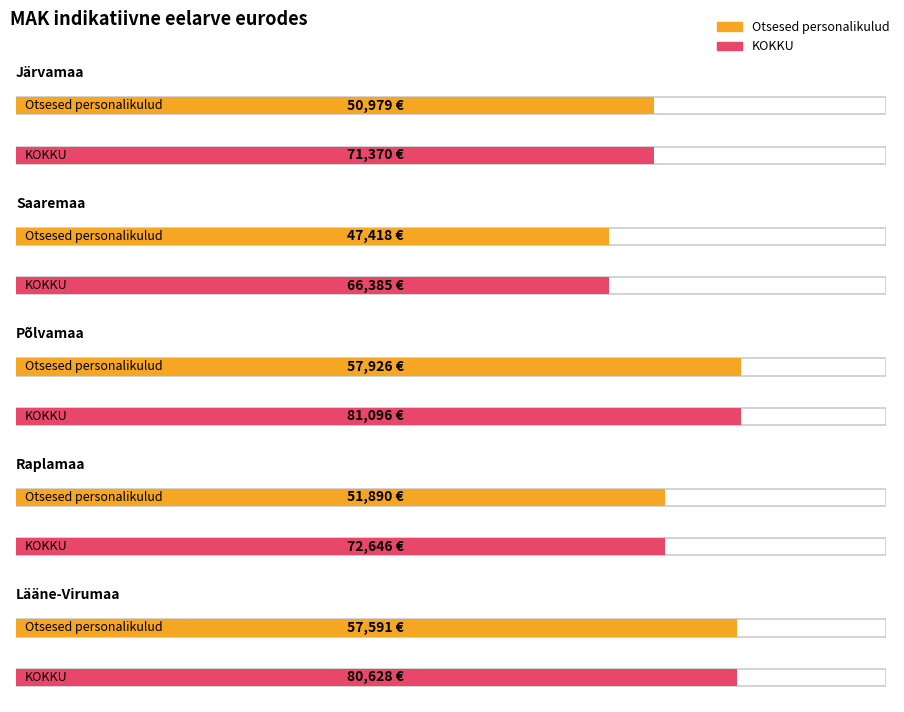

What is the label of the 2nd bar from the left?

Saaremaa